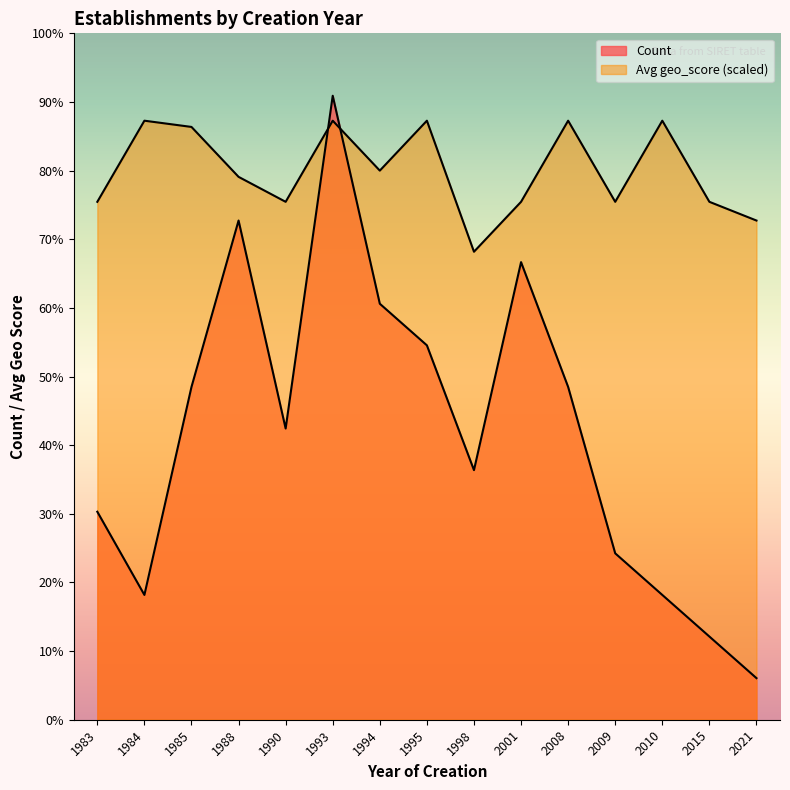

What is the minimum value shown in the chart?

1.0